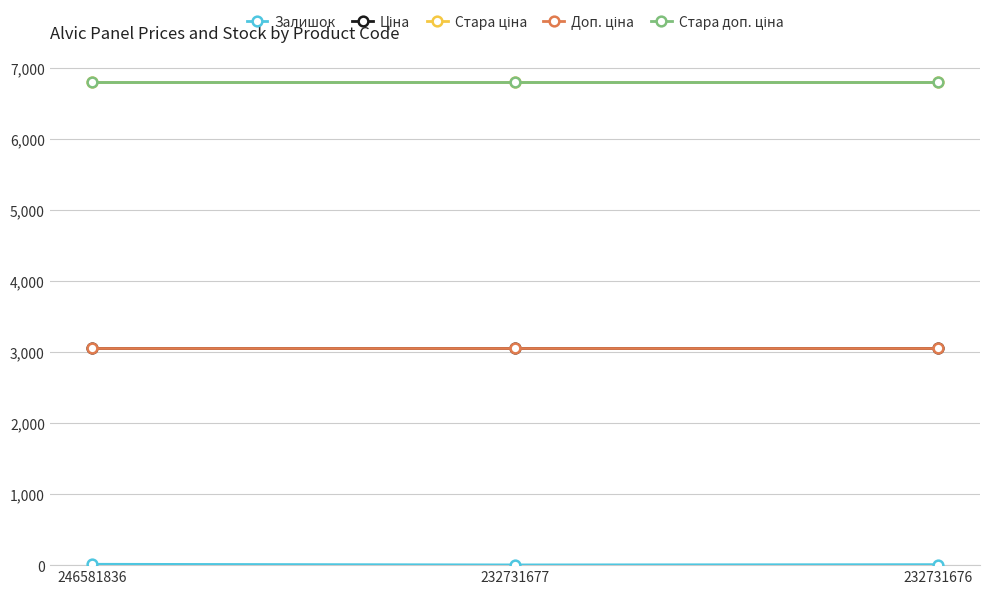

Rank the categories by Стара доп. ціна value from highest to lowest.

246581836, 232731677, 232731676